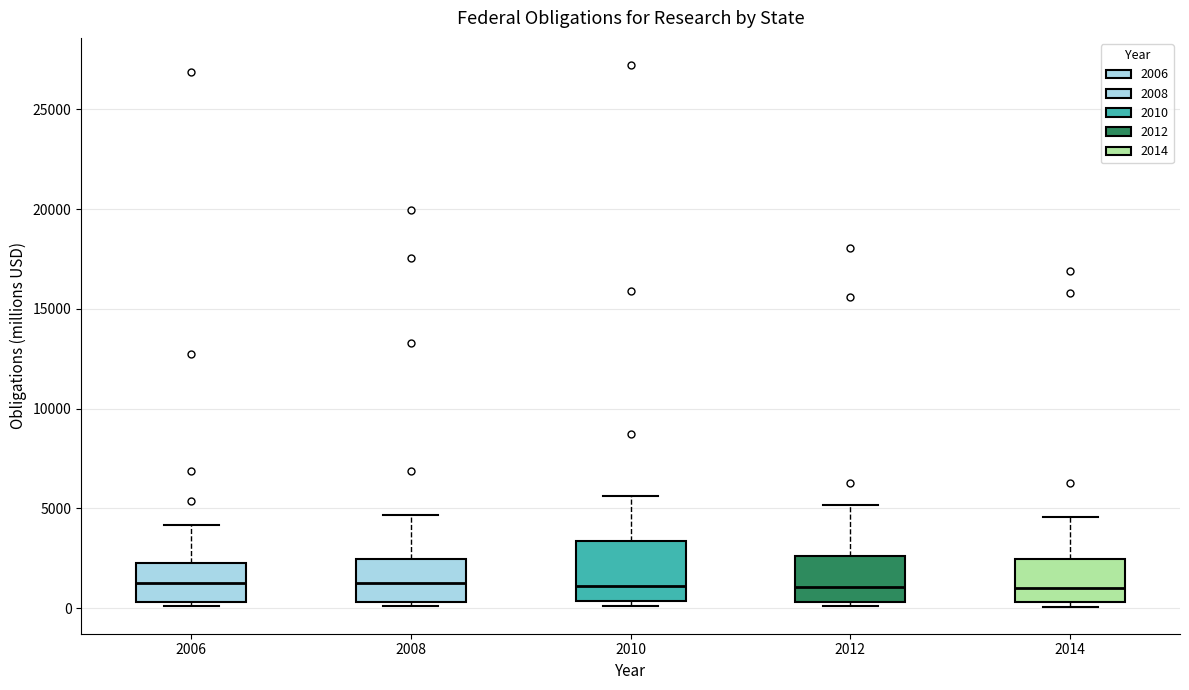

Where is the upper edge of the box at x = 2008 on the y-axis? The values are not printed on the chart, so give them approximately, as read against the axis.

2500